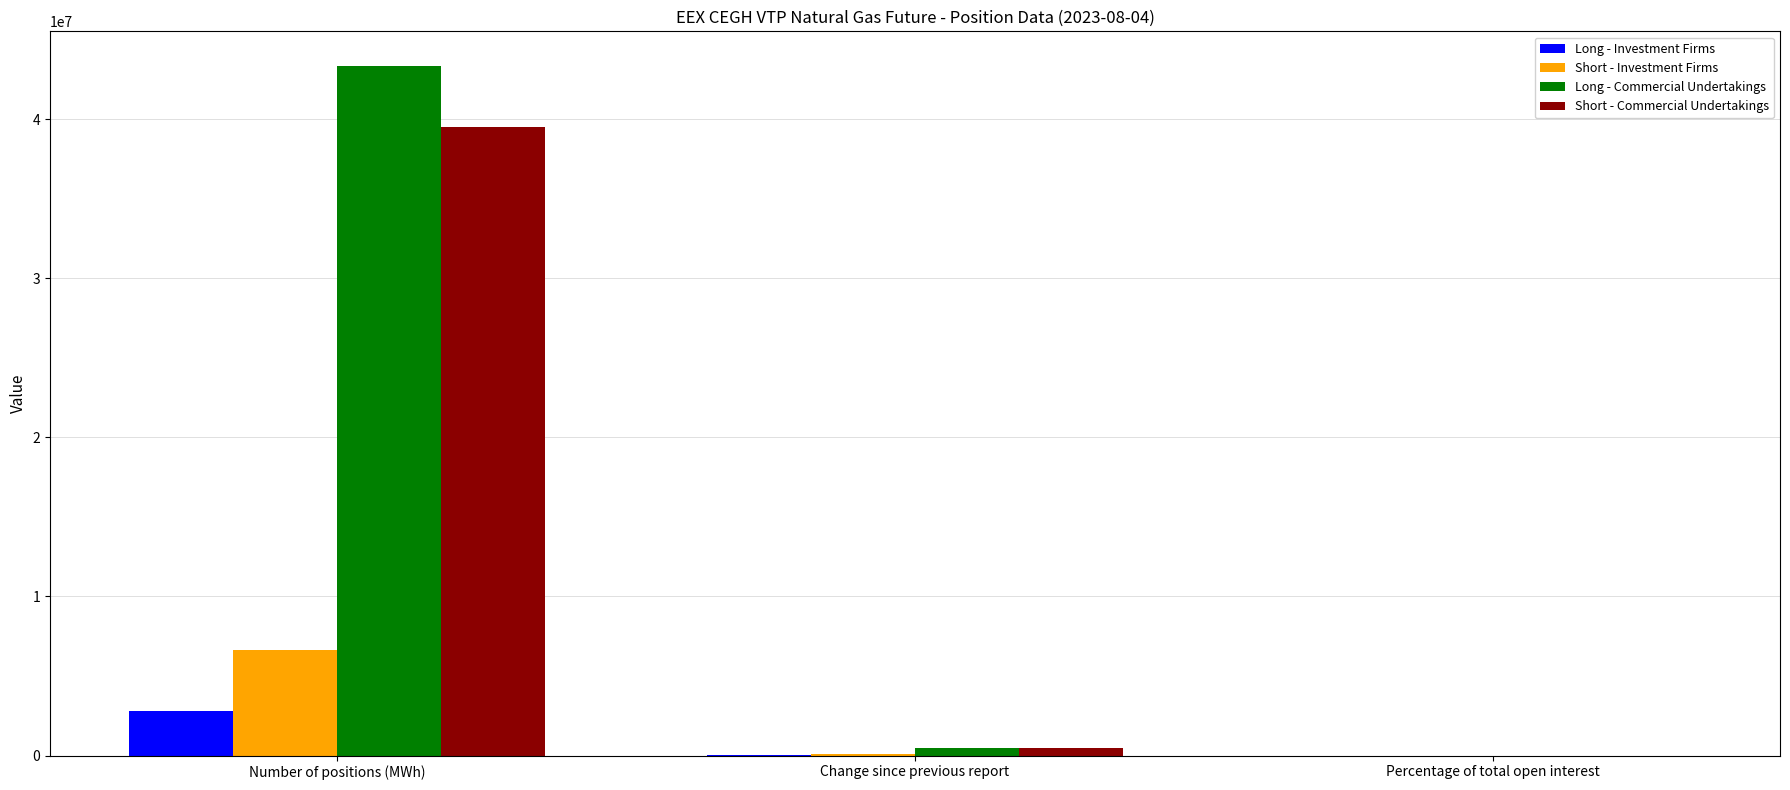

Which series has the largest total across all categories?

Long - Commercial Undertakings